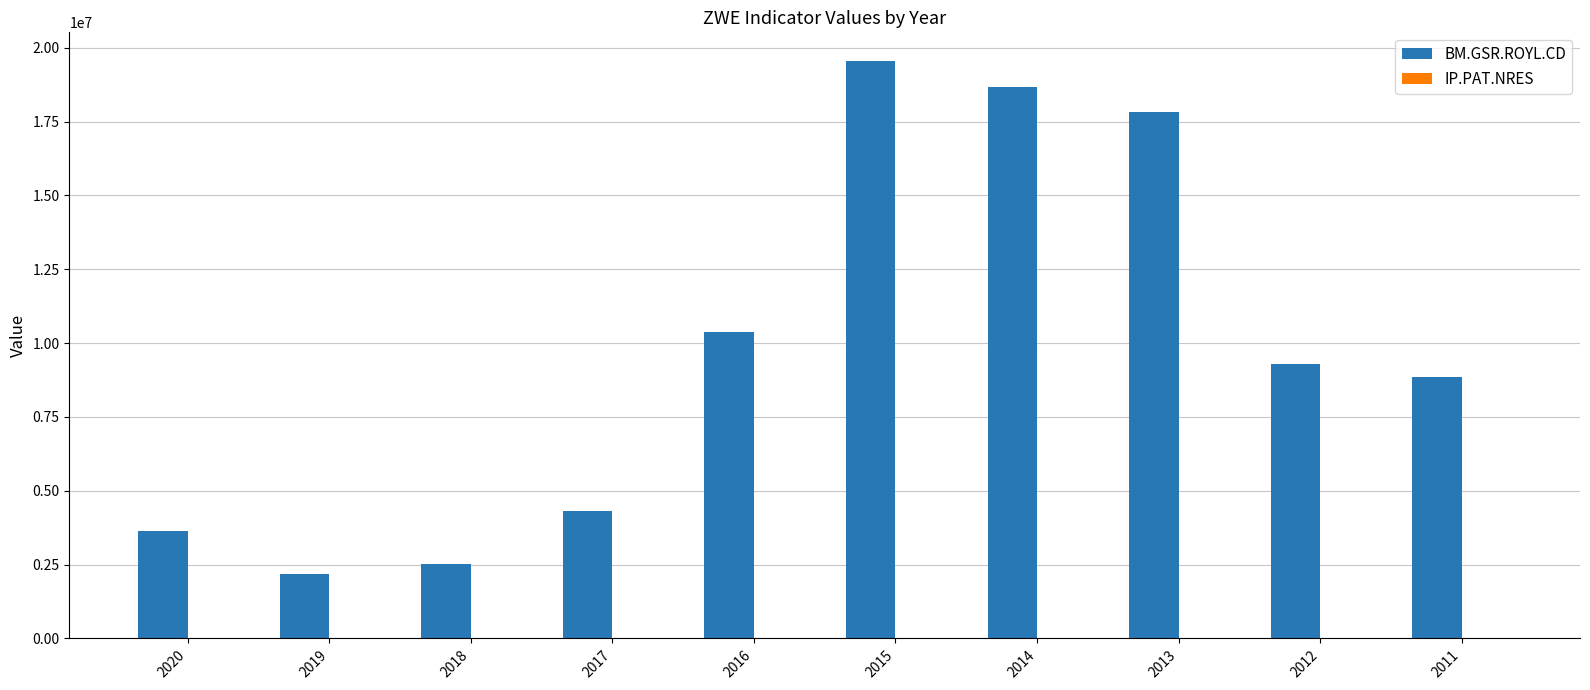

The value of BM.GSR.ROYL.CD at 2016 is 10372933.2. True or false?

True